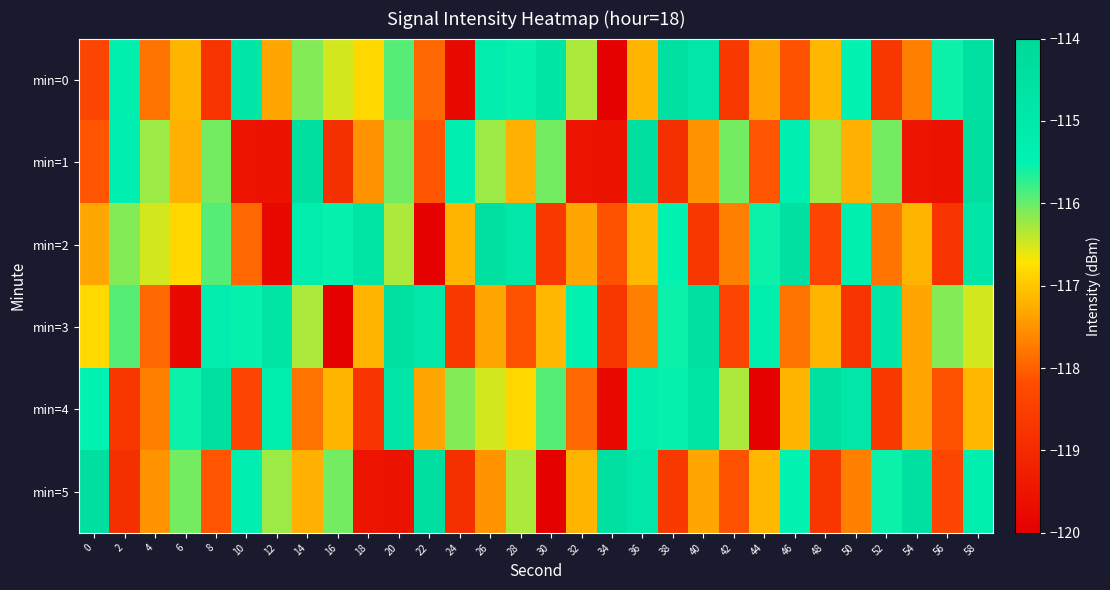

Reading left to right, what are all the values shown in this chart?

min=0: 0=-118.4	2=-115.3	4=-117.8	6=-117.2	8=-118.8	10=-114.8	12=-117.3	14=-116.1	16=-116.5	18=-116.8	20=-115.9	22=-117.9	24=-119.8	26=-115.2	28=-115.5	30=-114.7	32=-116.3	34=-120.0	36=-117.2	38=-114.5	40=-114.9	42=-118.6	44=-117.3	46=-118.1	48=-117.1	50=-115.5	52=-118.7	54=-117.7	56=-115.6	58=-114.5
min=1: 0=-118.1	2=-115.3	4=-116.2	6=-117.2	8=-116.0	10=-119.5	12=-119.5	14=-114.4	16=-118.9	18=-117.5	20=-116.0	22=-118.1	24=-115.3	26=-116.2	28=-117.2	30=-116.0	32=-119.5	34=-119.5	36=-114.4	38=-118.9	40=-117.5	42=-116.0	44=-118.1	46=-115.3	48=-116.2	50=-117.2	52=-116.0	54=-119.5	56=-119.5	58=-114.4
min=2: 0=-117.3	2=-116.1	4=-116.5	6=-116.8	8=-115.9	10=-117.9	12=-119.8	14=-115.2	16=-115.5	18=-114.7	20=-116.3	22=-120.0	24=-117.2	26=-114.5	28=-114.9	30=-118.6	32=-117.3	34=-118.1	36=-117.1	38=-115.5	40=-118.7	42=-117.7	44=-115.6	46=-114.5	48=-118.4	50=-115.3	52=-117.8	54=-117.2	56=-118.8	58=-114.8
min=3: 0=-116.8	2=-115.9	4=-117.9	6=-119.8	8=-115.2	10=-115.5	12=-114.7	14=-116.3	16=-120.0	18=-117.2	20=-114.5	22=-114.9	24=-118.6	26=-117.3	28=-118.1	30=-117.1	32=-115.5	34=-118.7	36=-117.7	38=-115.6	40=-114.5	42=-118.4	44=-115.3	46=-117.8	48=-117.2	50=-118.8	52=-114.8	54=-117.3	56=-116.1	58=-116.5
min=4: 0=-115.5	2=-118.7	4=-117.7	6=-115.6	8=-114.5	10=-118.4	12=-115.3	14=-117.8	16=-117.2	18=-118.8	20=-114.8	22=-117.3	24=-116.1	26=-116.5	28=-116.8	30=-115.9	32=-117.9	34=-119.8	36=-115.2	38=-115.5	40=-114.7	42=-116.3	44=-120.0	46=-117.2	48=-114.5	50=-114.9	52=-118.6	54=-117.3	56=-118.1	58=-117.1
min=5: 0=-114.4	2=-118.9	4=-117.5	6=-116.0	8=-118.1	10=-115.3	12=-116.2	14=-117.2	16=-116.0	18=-119.5	20=-119.5	22=-114.4	24=-118.9	26=-117.5	28=-116.3	30=-120.0	32=-117.2	34=-114.5	36=-114.9	38=-118.6	40=-117.3	42=-118.1	44=-117.1	46=-115.5	48=-118.7	50=-117.7	52=-115.6	54=-114.5	56=-118.4	58=-115.3